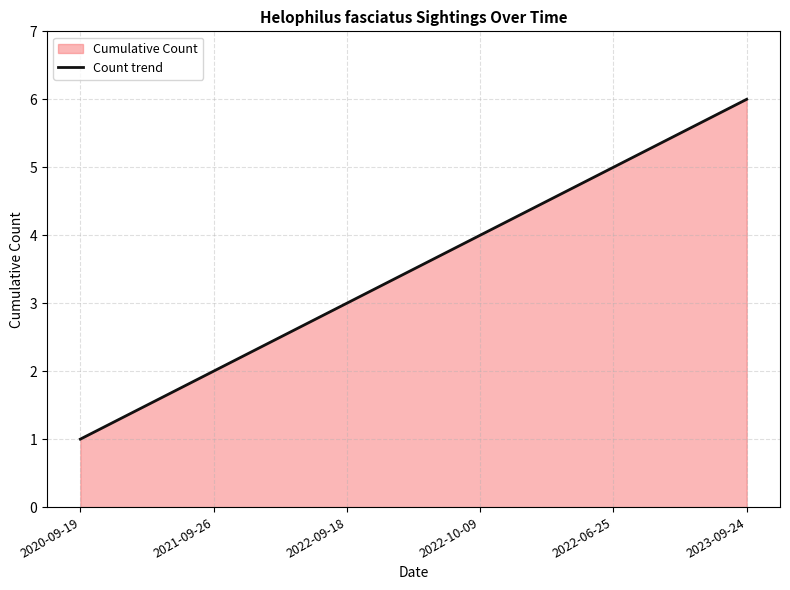

How many values are between 2 and 5?

4